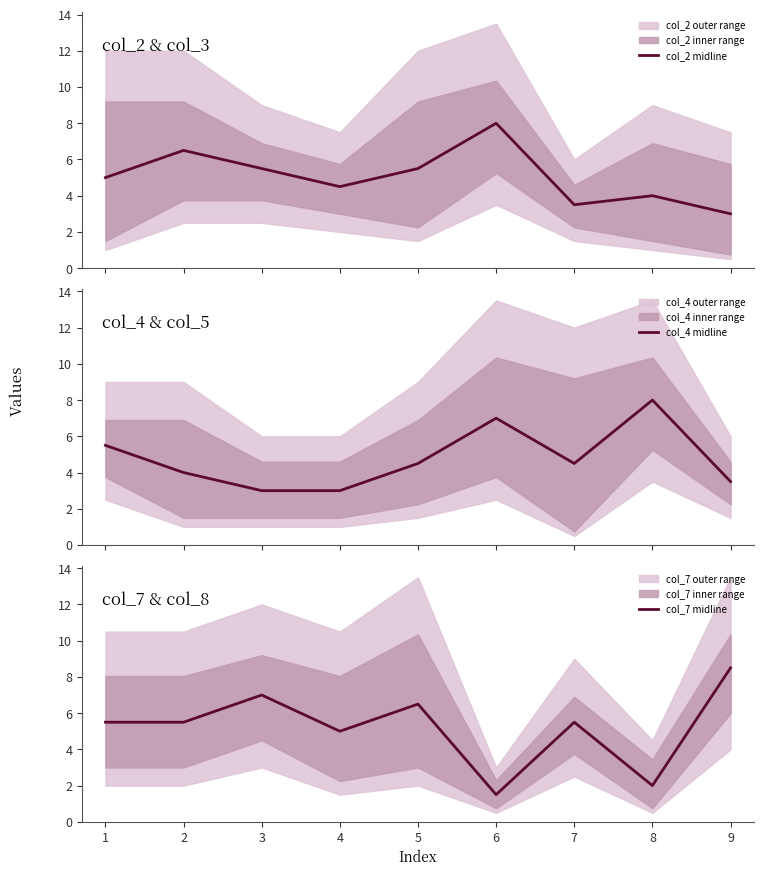

Is it true that col_7 midline equals 6.5 at 5?

True